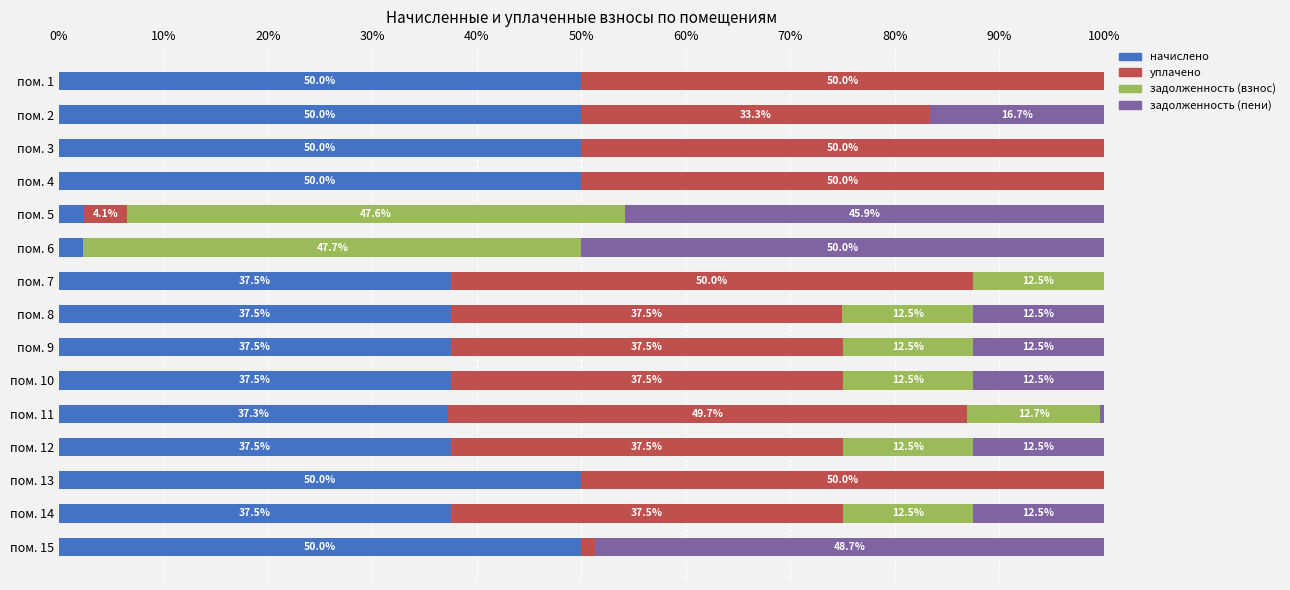

What is the sum of the начислено values at пом. 8 and пом. 1?

87.5